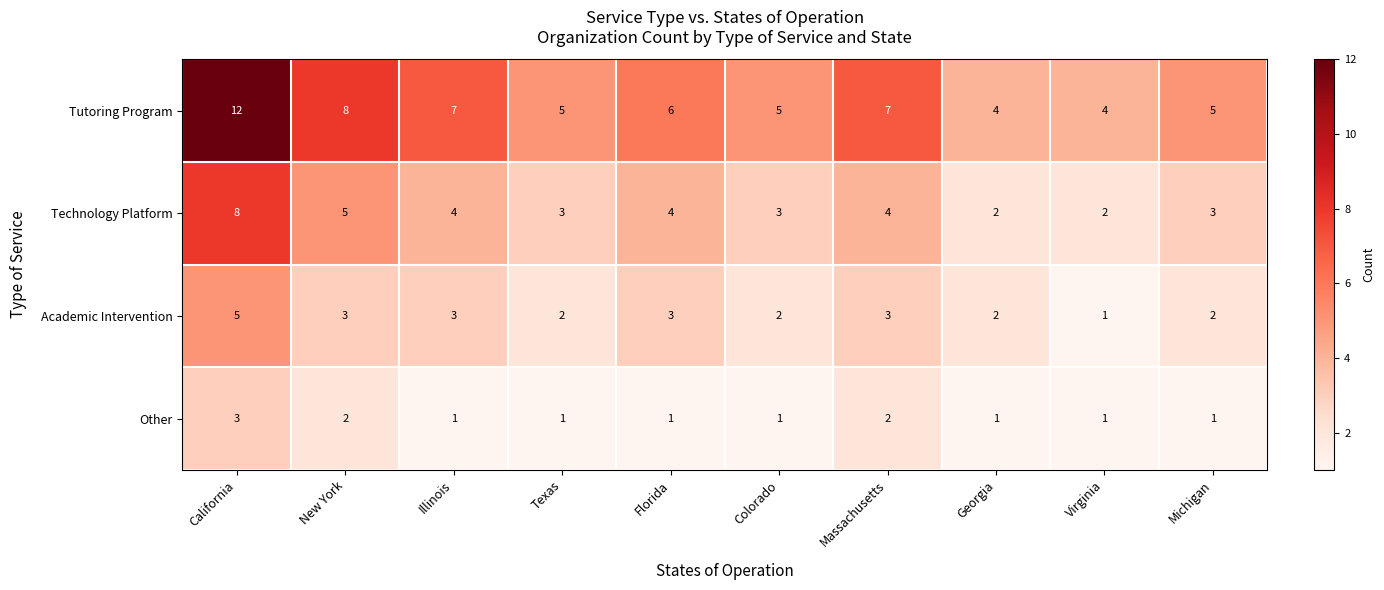

List the series in order of their peak value, lowest first.

Other, Academic Intervention, Technology Platform, Tutoring Program